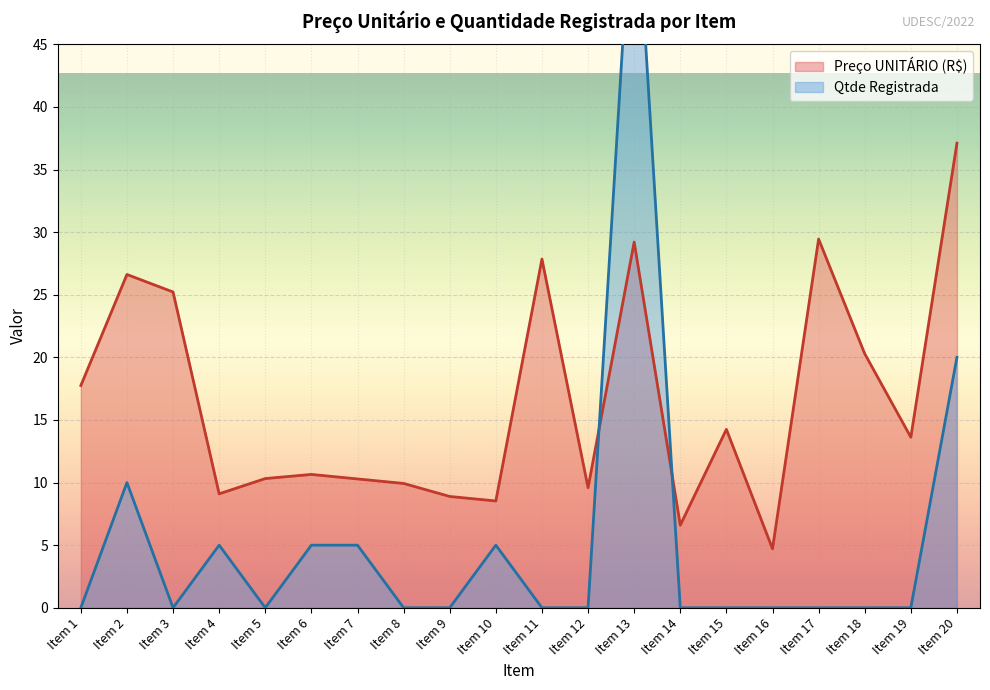

What is the sum of the Preço UNITÁRIO (R$) values at Item 18 and Item 8?

30.2